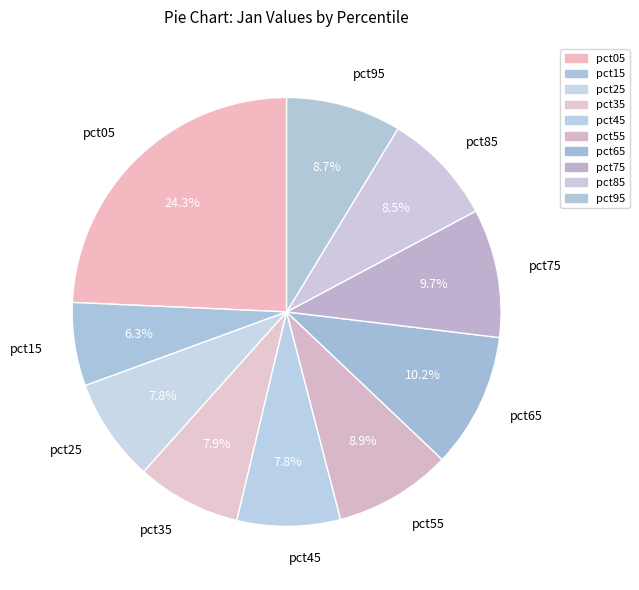

What is the largest slice in the pie chart?

pct05